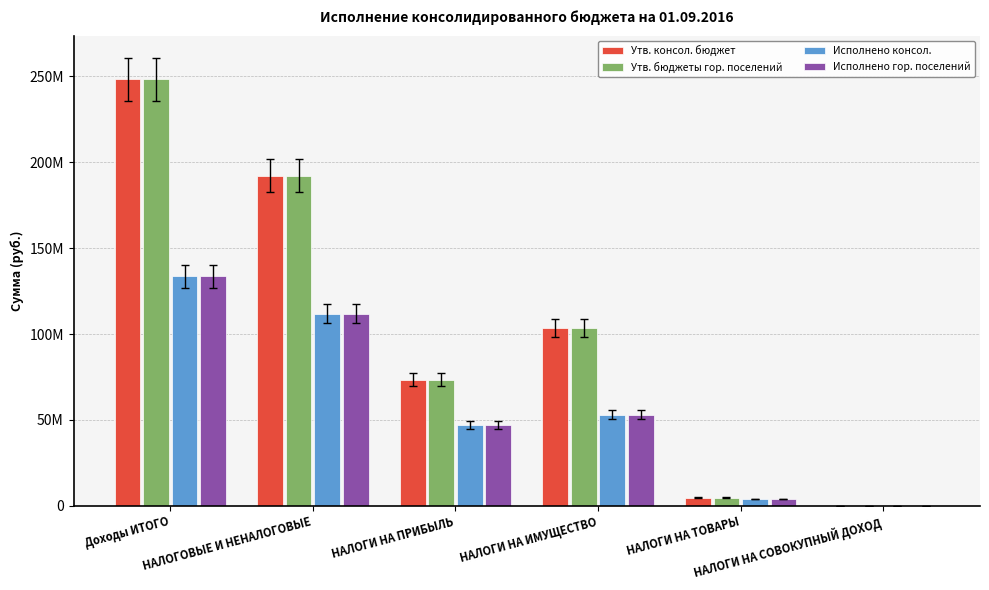

What is the value of the Утв. консол. бюджет bar at the 6th from the left?

12000.0